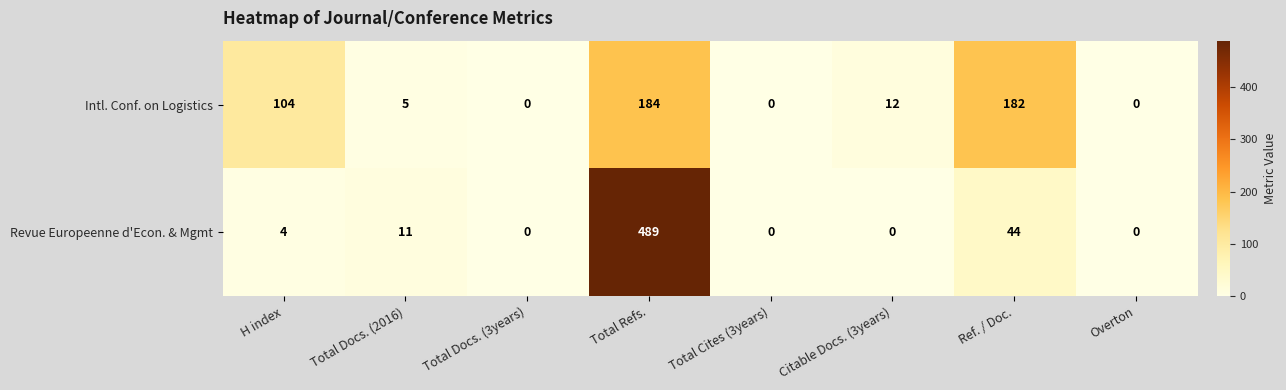

At which category is the sum across all series the highest?

Total Refs.